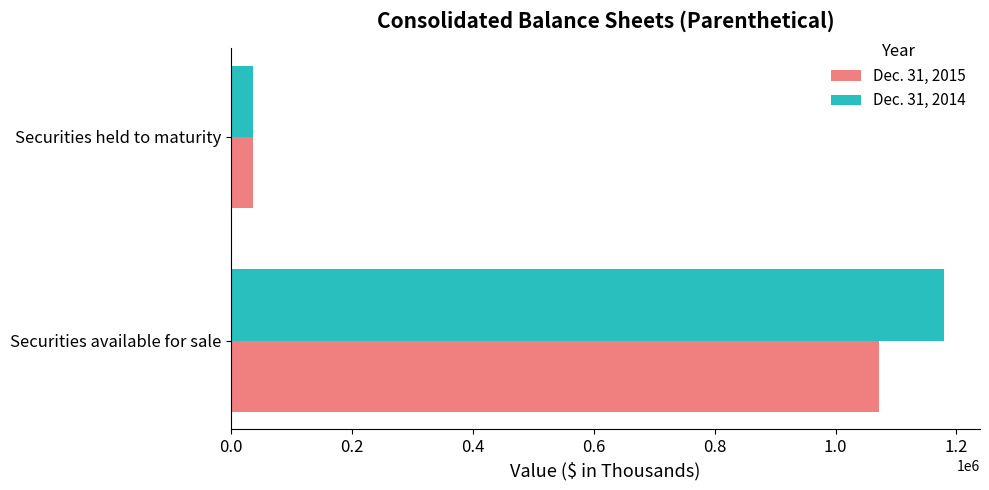

At which label is Dec. 31, 2015 closest to 554329?

Securities held to maturity